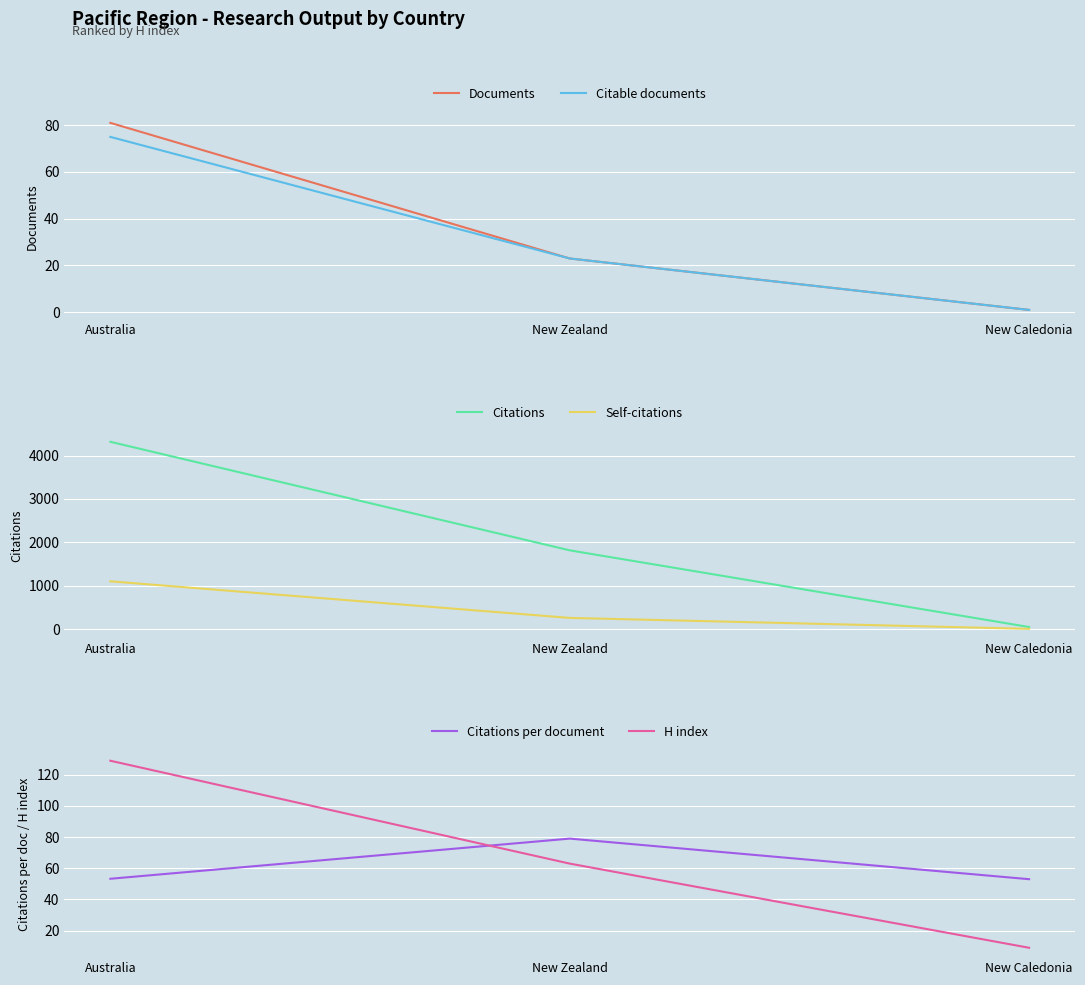

Is it true that Self-citations equals 445.9 at New Zealand?

False